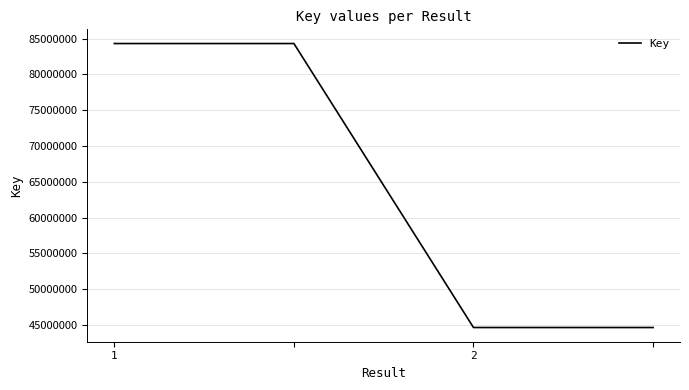

How many lines are shown in the chart?

1